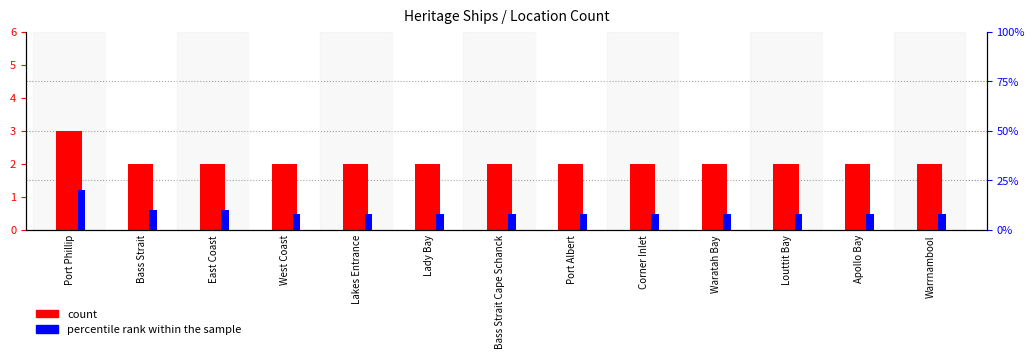

What are all the series names shown in the legend?

count, percentile rank within the sample